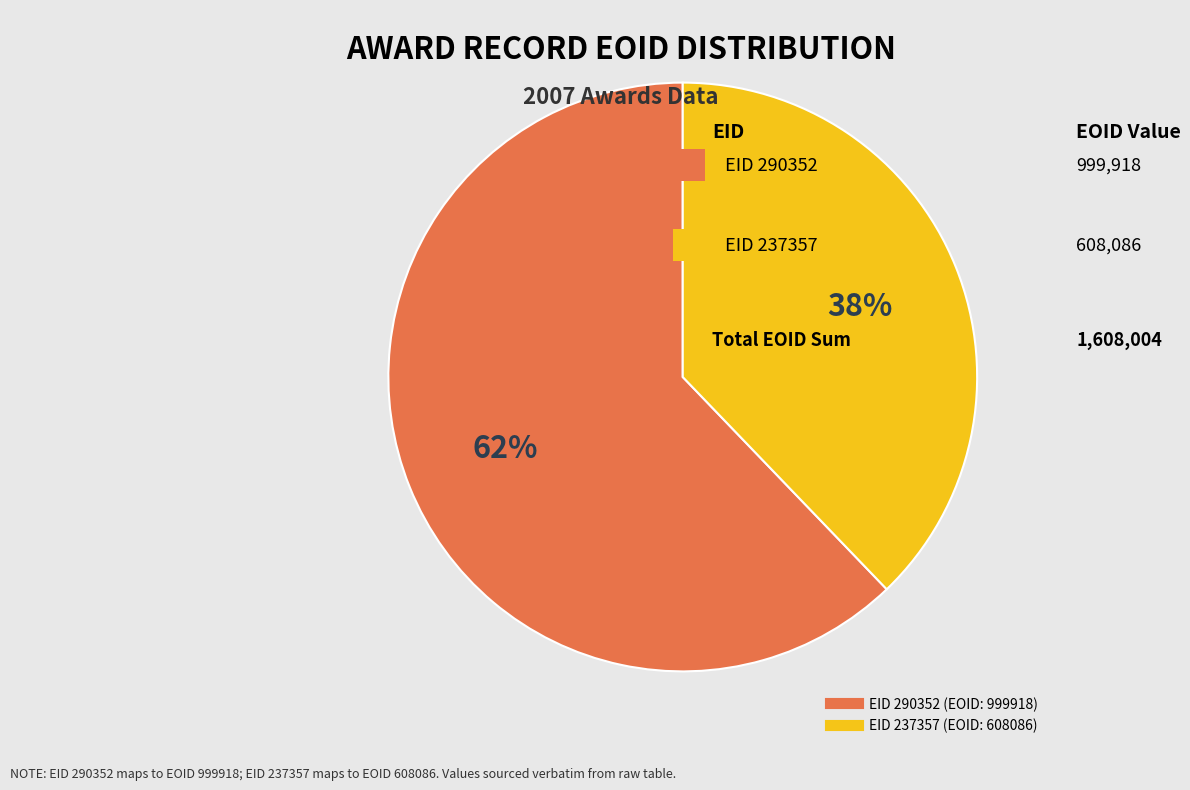

Is there any slice that represents more than half of the pie?

Yes